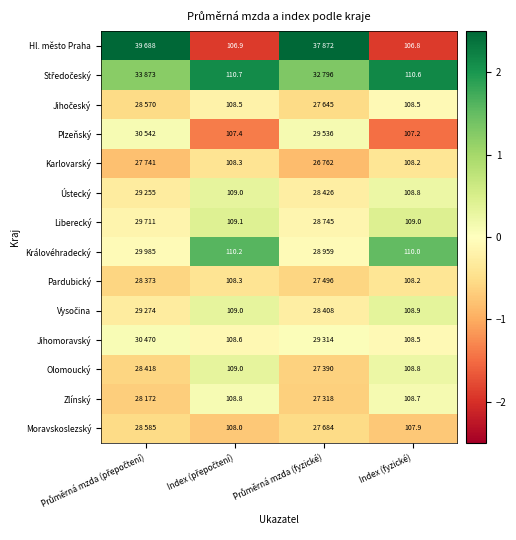

What is the spread (max minus min) of values at Index (fyzické)?

3.8